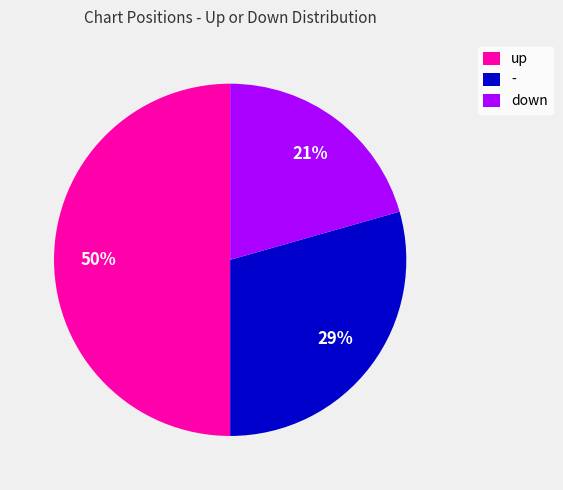

How many segments does this pie chart have?

3